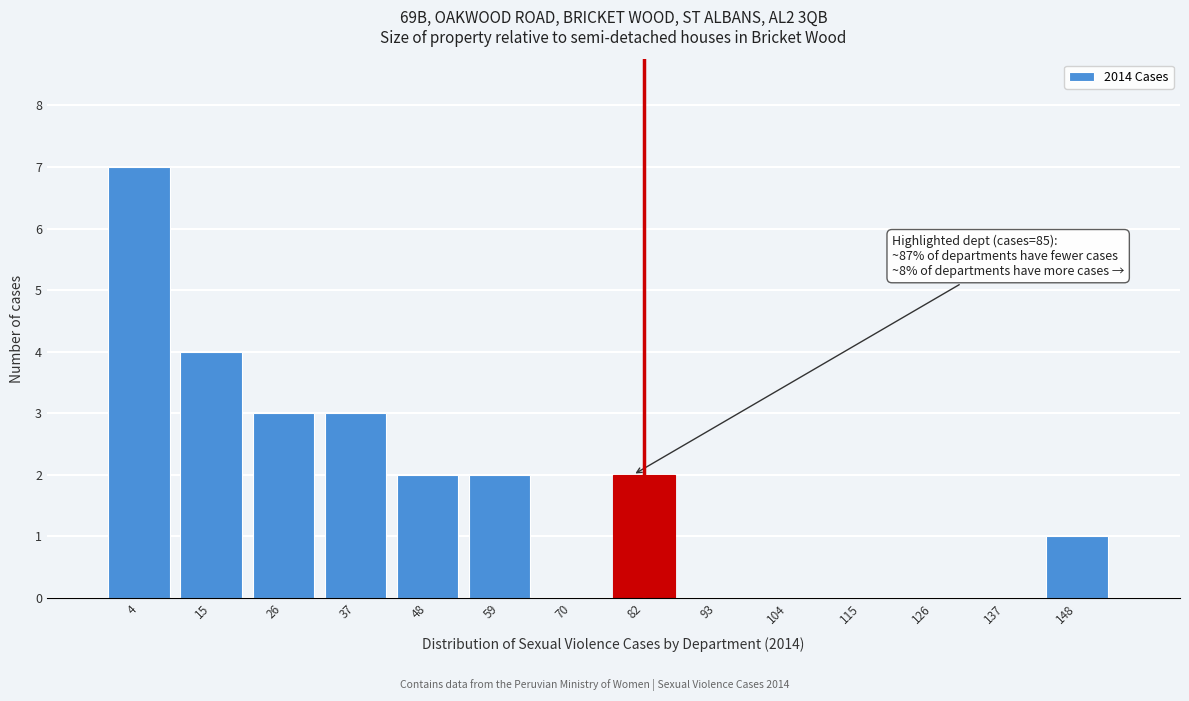

Reading left to right, transcribe all the data shown in this chart.

4=7	15=4	26=3	37=3	48=2	59=2	70=0	82=2	93=0	104=0	115=0	126=0	137=0	148=1